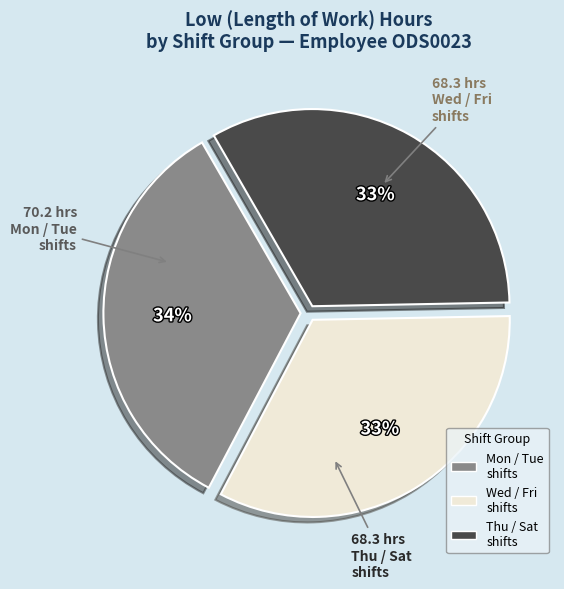

Is there a majority slice in this chart?

No